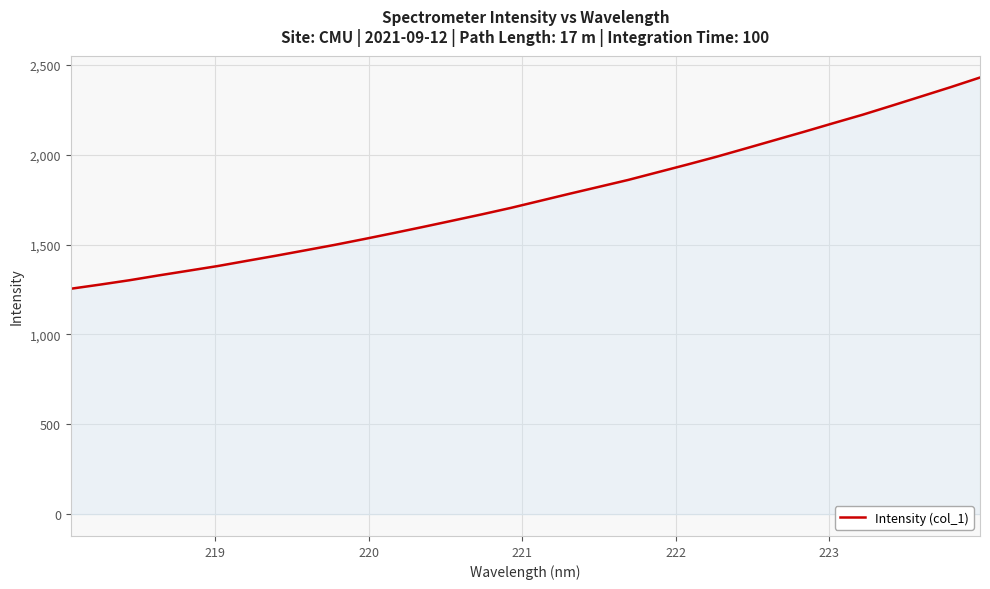

Reading right to left, extract all data points from this chart.

2429.2	2375.7	2324.3	2273.1	2222.5	2175.4	2127.6	2081.0	2034.4	1988.1	1944.5	1902.1	1859.6	1821.1	1782.7	1743.4	1704.1	1667.7	1632.7	1597.9	1563.9	1530.7	1498.4	1468.1	1438.1	1409.3	1380.2	1354.1	1328.3	1301.4	1277.1	1254.0